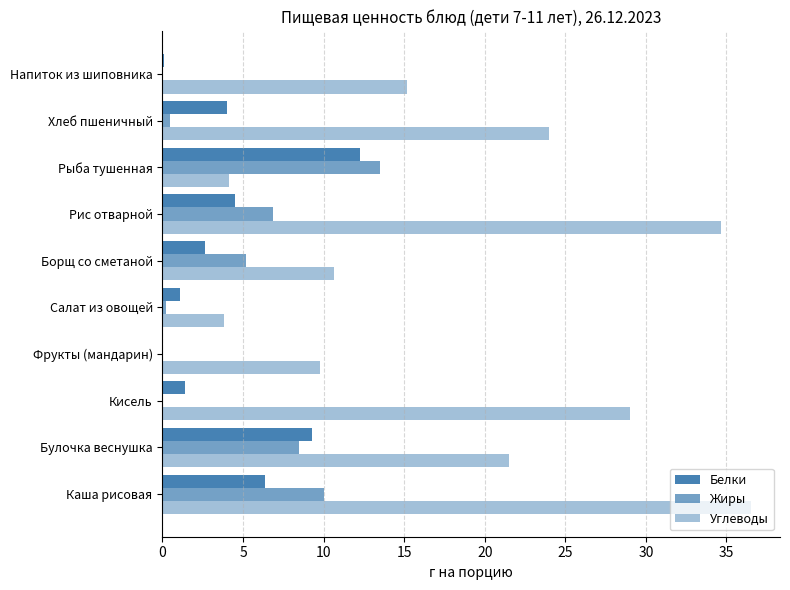

Count the number of categories in the chart.

10